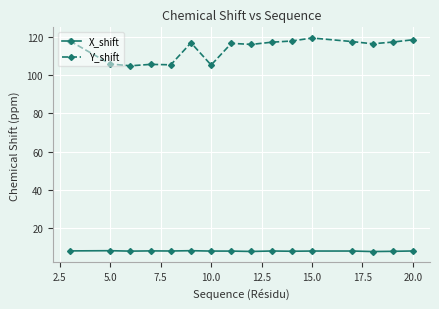

What is the average value of the X_shift series?

8.1